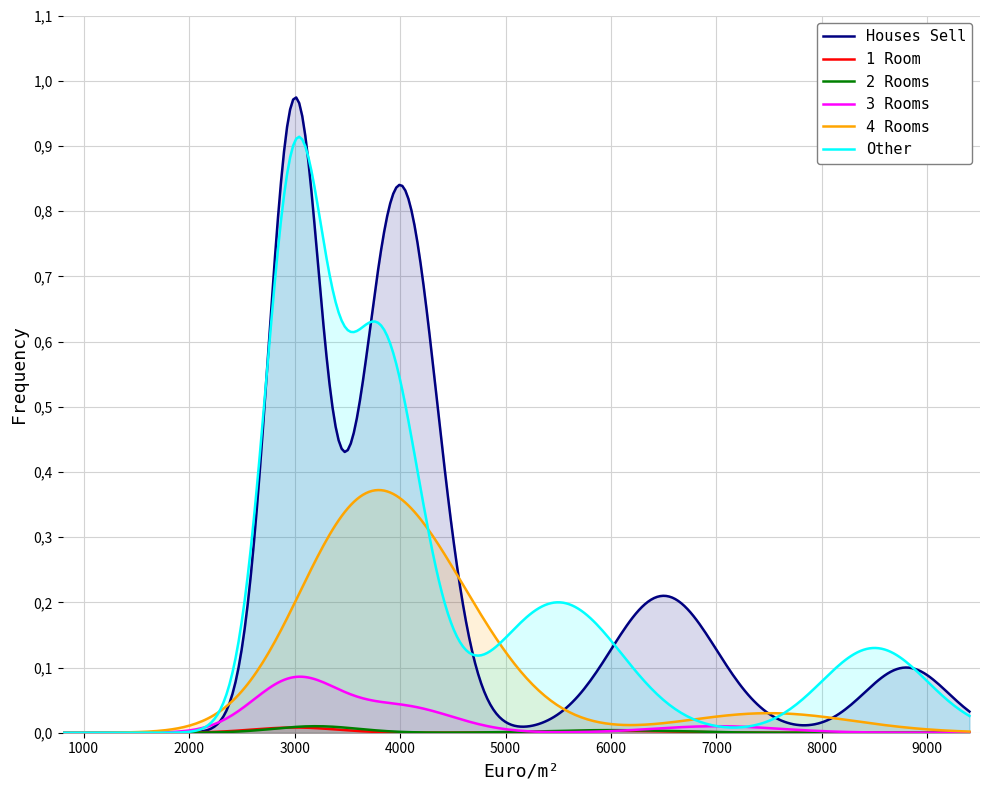

How many lines are shown in the chart?

6